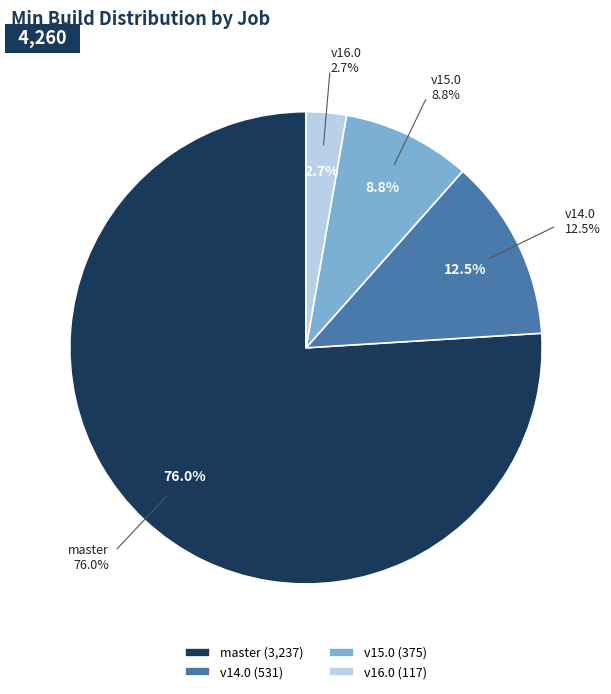

What percentage is the osm-stage_3-merge/v15.0 slice, to the nearest percent?

9%